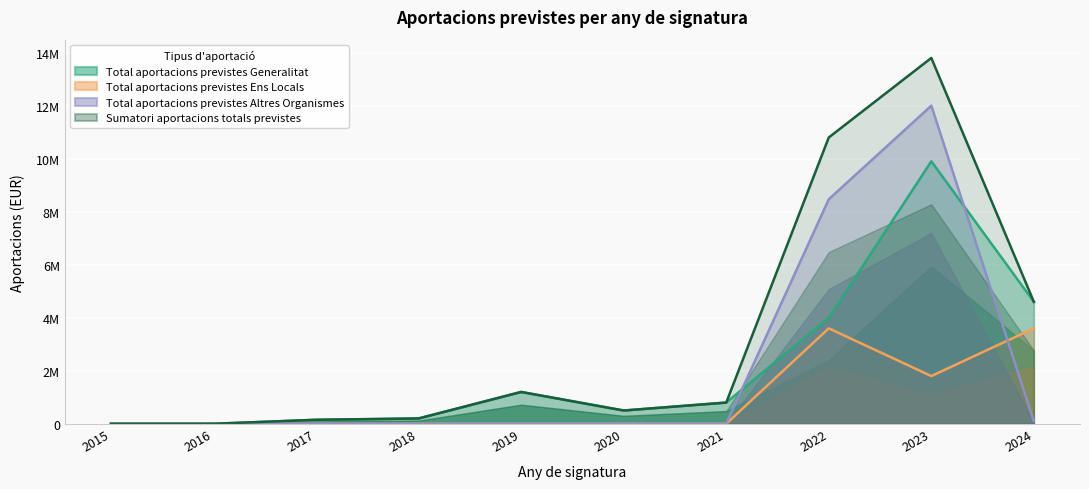

How many data points does each series have?

10